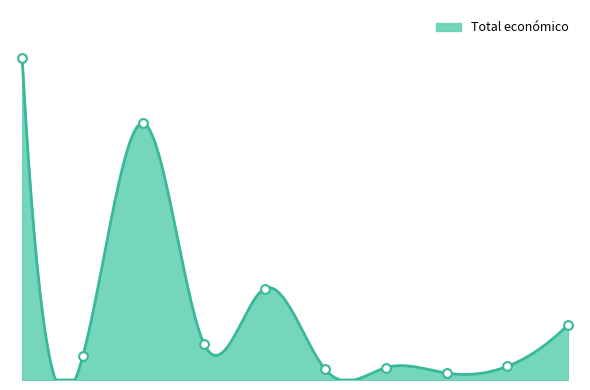

What is the ratio of the value at 2018 to the value at 2019?

0.4